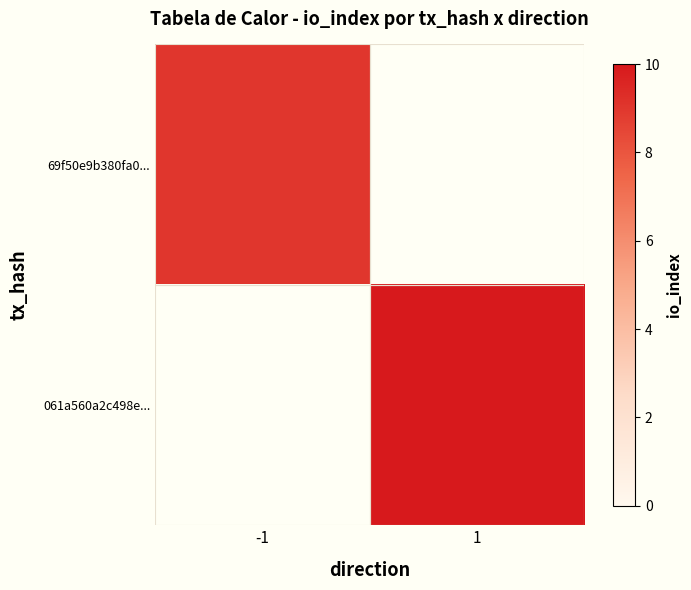

Between 1 and -1, which is larger?

-1